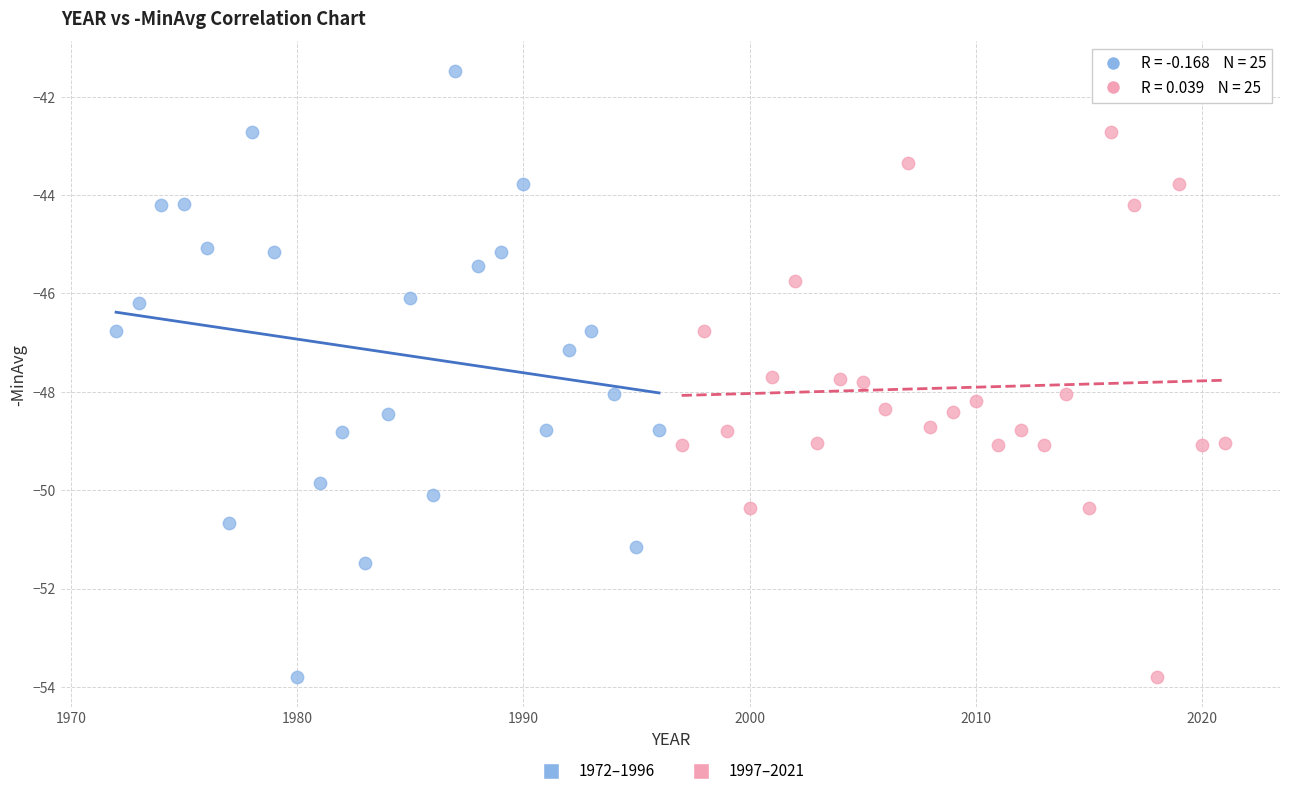

Which series contains the highest Y value?

1972–1996